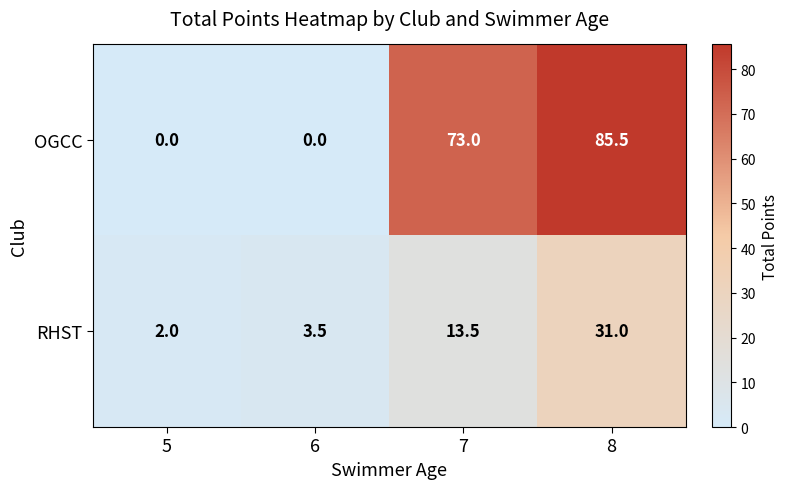

Which category has the highest value across all series?

8